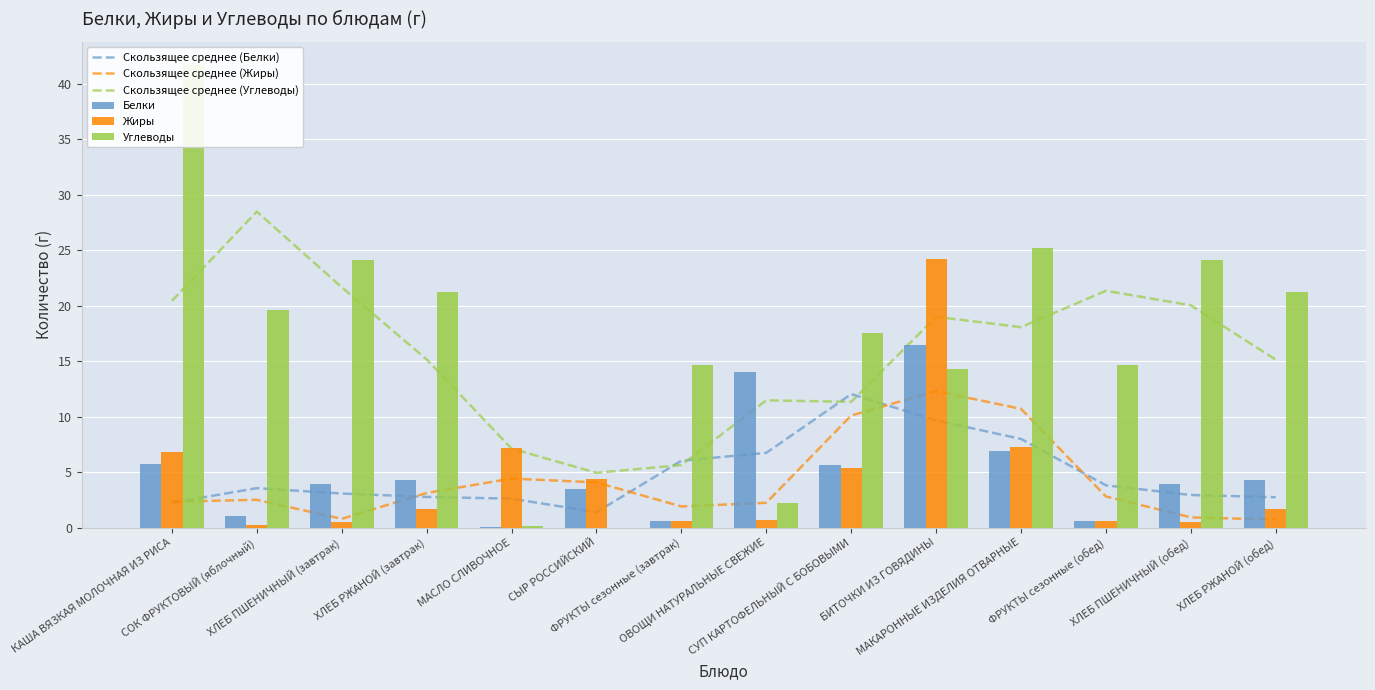

At which category is the sum across all series the highest?

БИТОЧКИ ИЗ ГОВЯДИНЫ